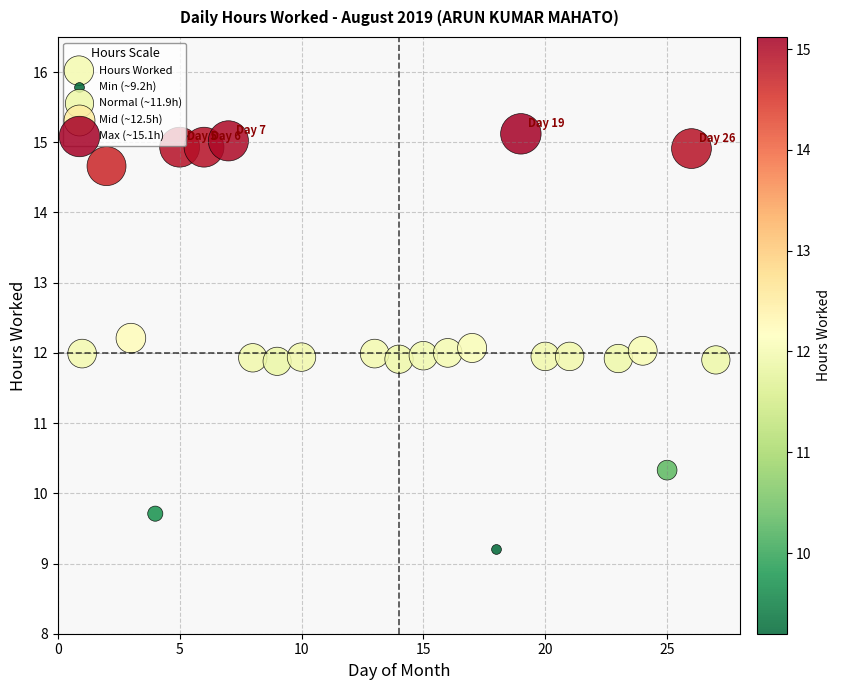

What is the range of Y values (max minus min)?

5.9